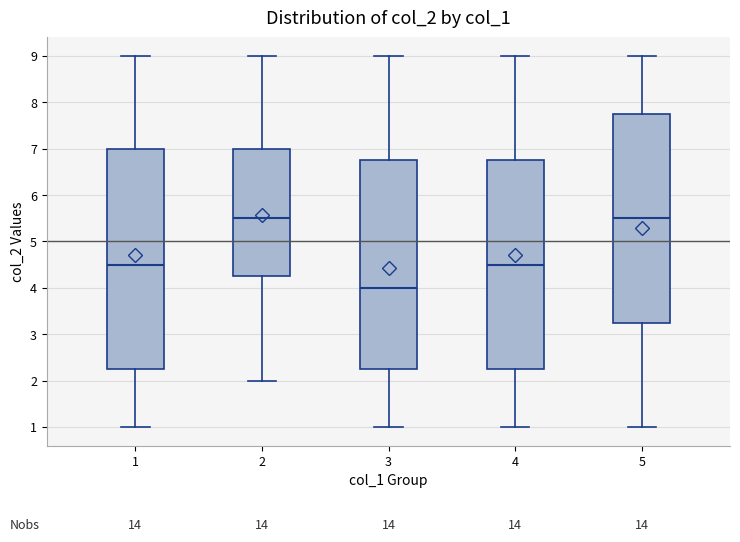

Which box's median line is the lowest?

3